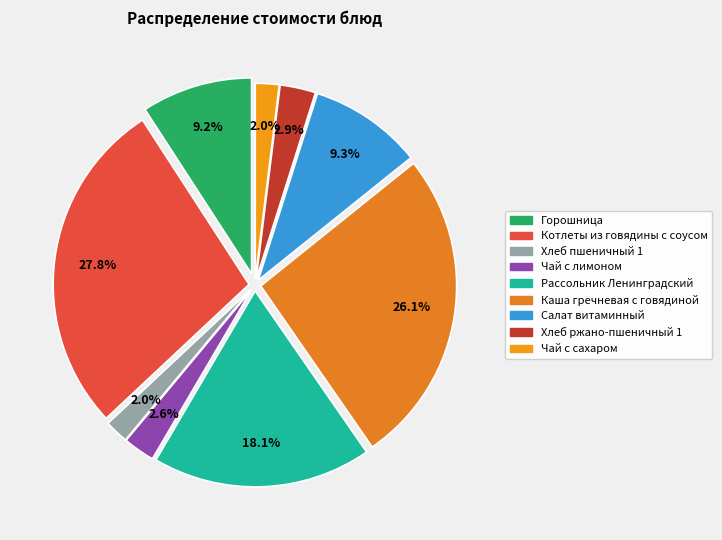

What is the smallest slice in the pie chart?

Хлеб пшеничный 1